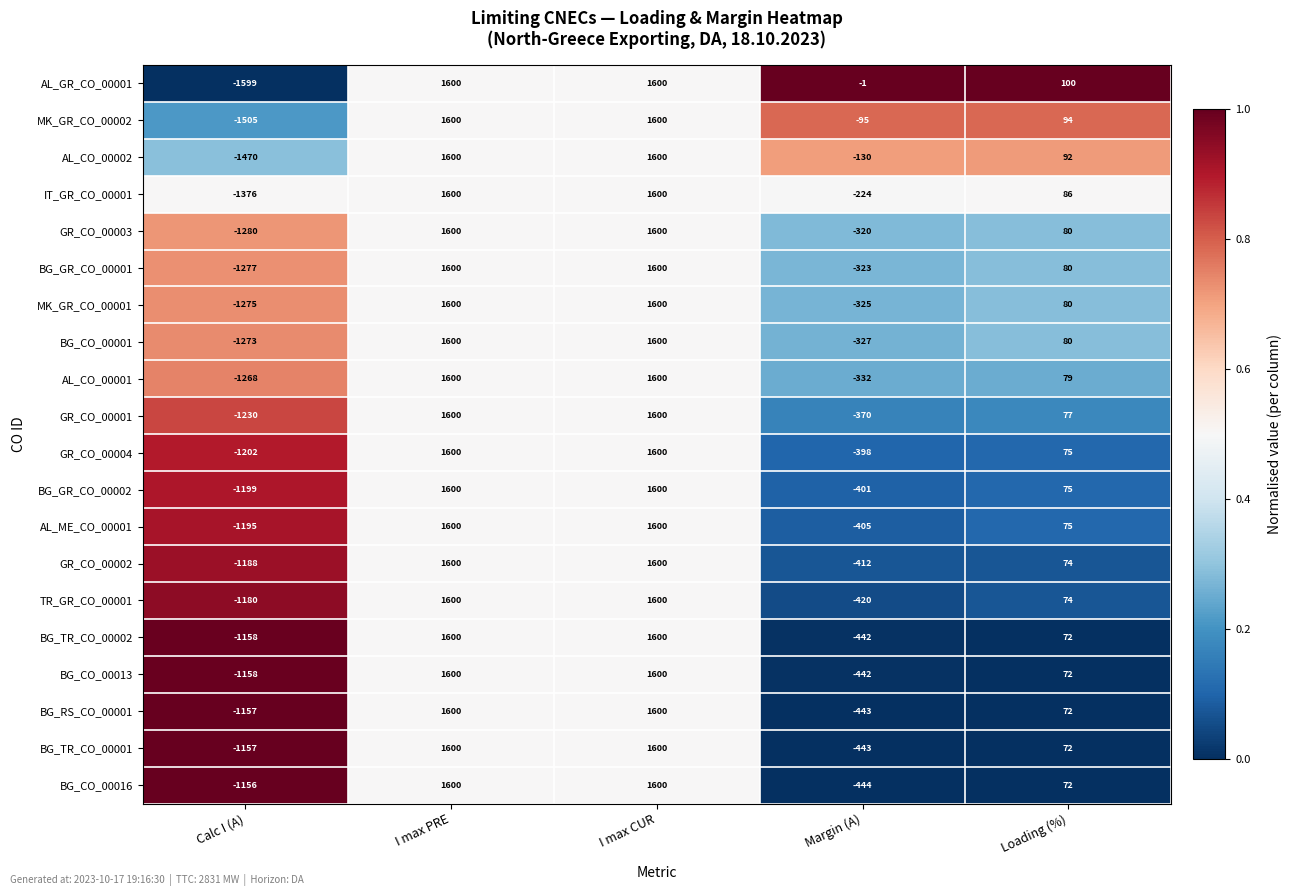

The IT_GR_CO_00001 series shows 1029 at I max CUR. True or false?

False